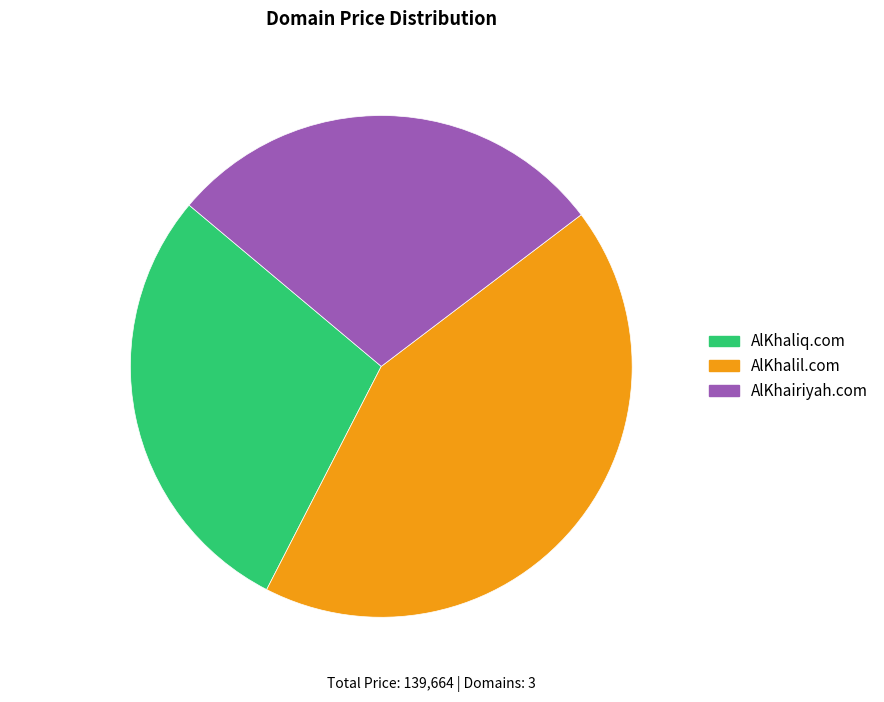

To the nearest percent, what portion does AlKhalil.com represent?

43%